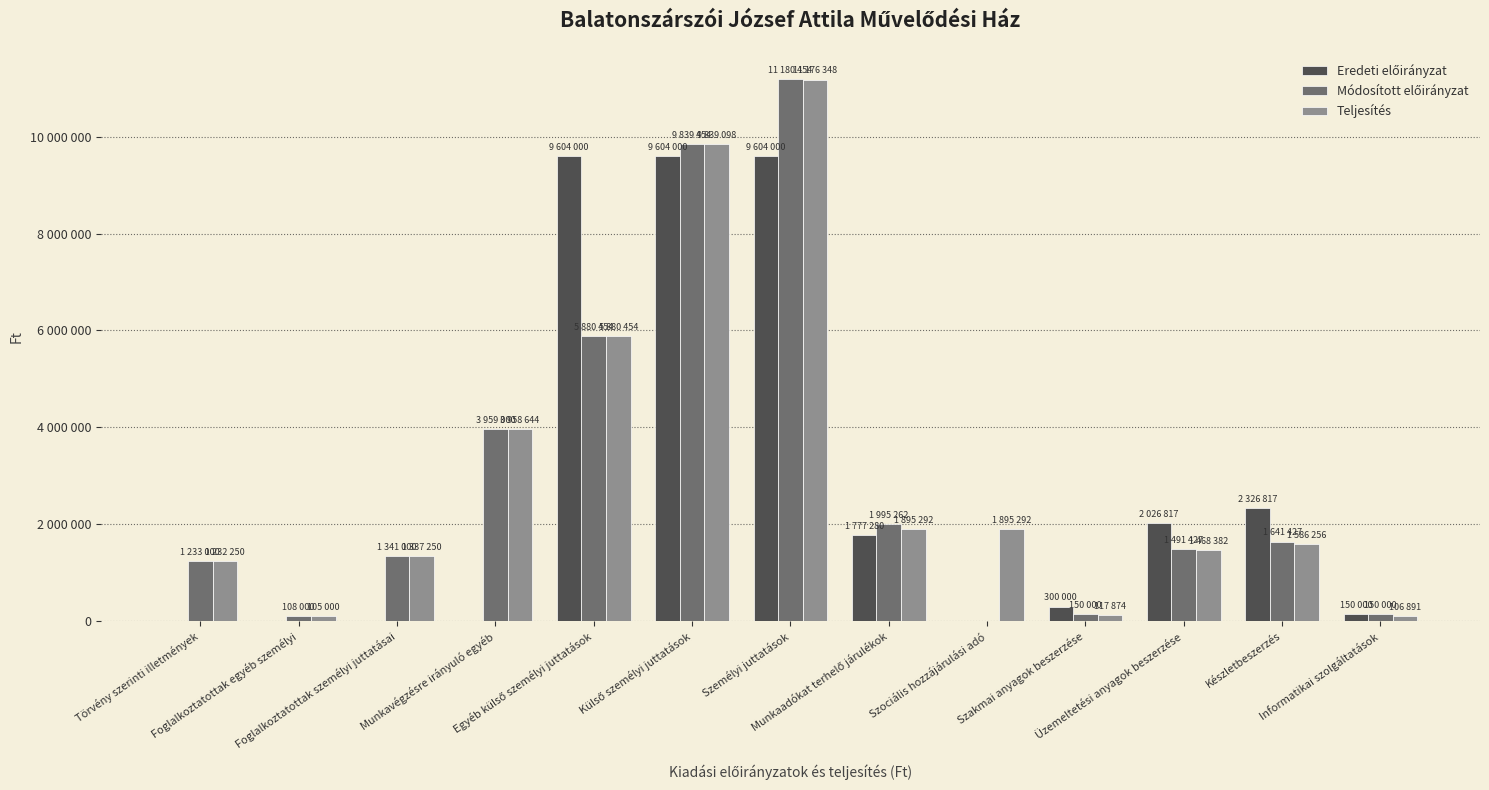

What is the difference between the maximum and minimum values in the Módosított előirányzat series?

11180454